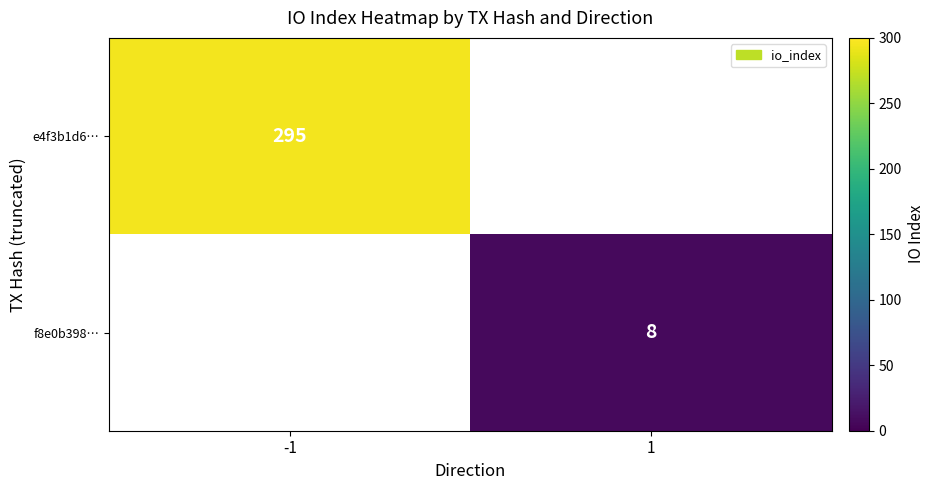

What is the greatest value displayed?

295.0